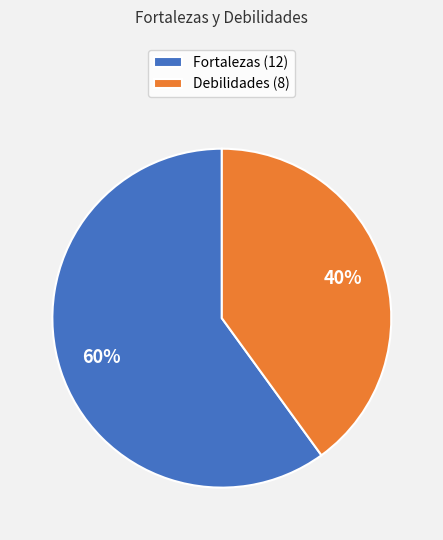

Approximately how many times larger is the value at Debilidades (8) compared to Fortalezas (12)?

0.7